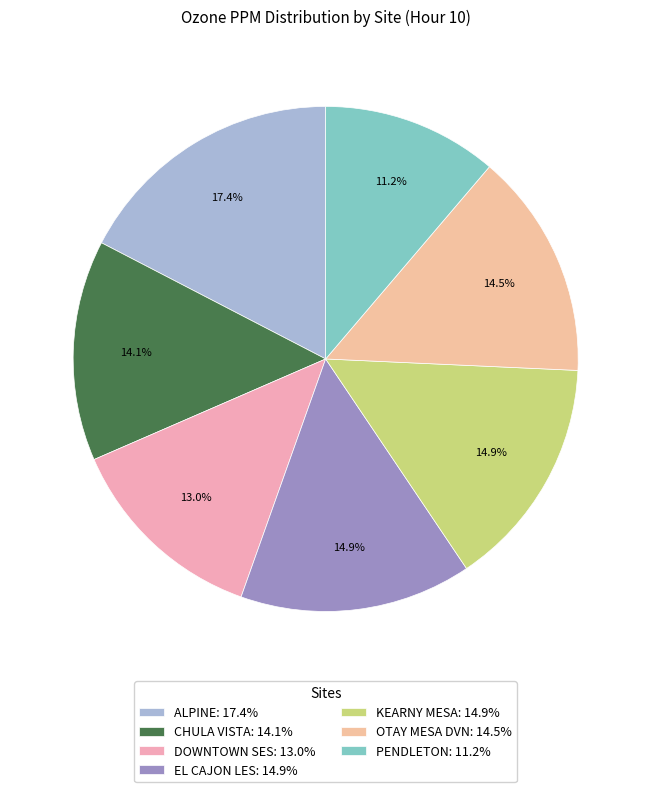

To the nearest percent, what is the difference between the EL CAJON LES and PENDLETON slice percentages?

4%